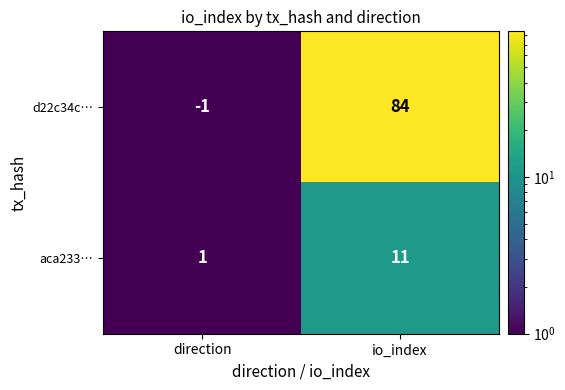

At how many categories does at least one series exceed 46?

1